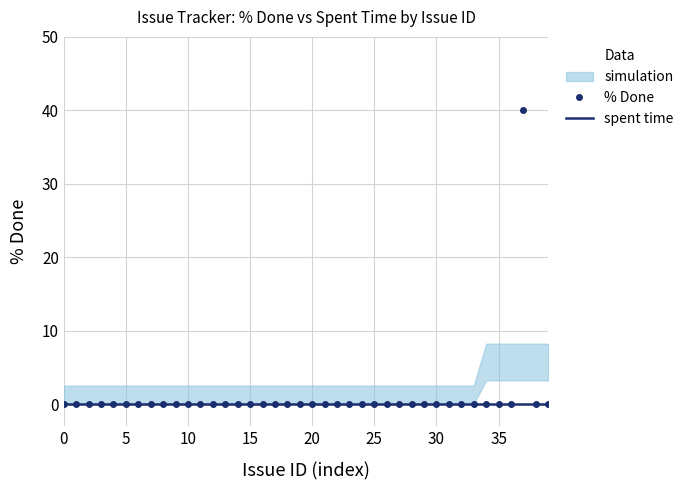

True or false: % Done has more than 0 points higher than both neighbors.

True